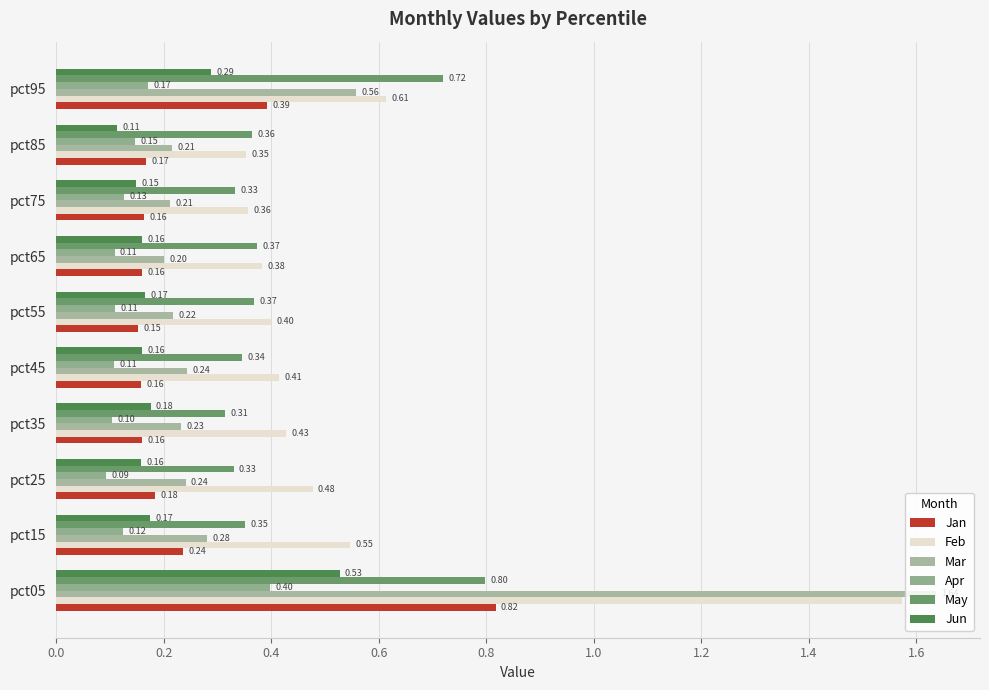

Which series has the largest range (max minus min)?

Mar